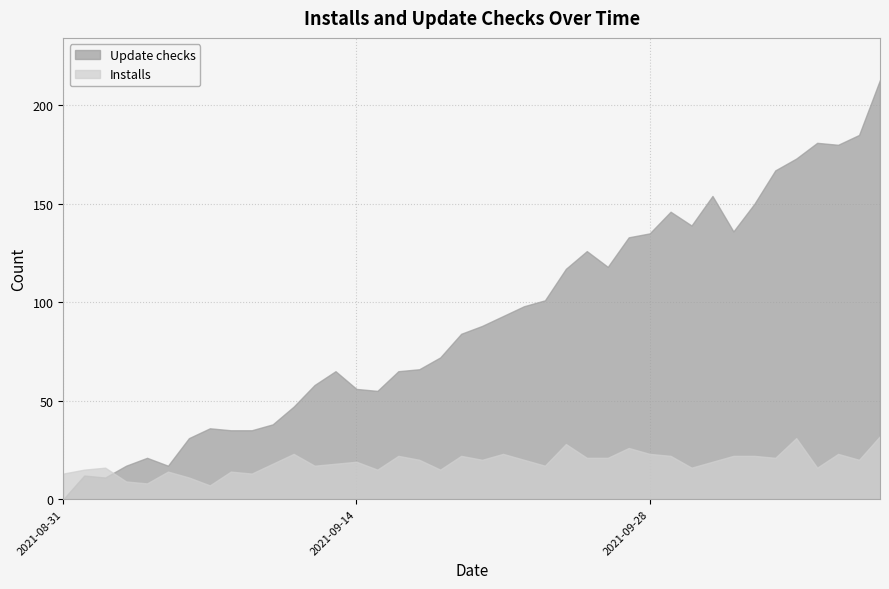

True or false: Update checks has a value of 19 at 2021-09-11.

False